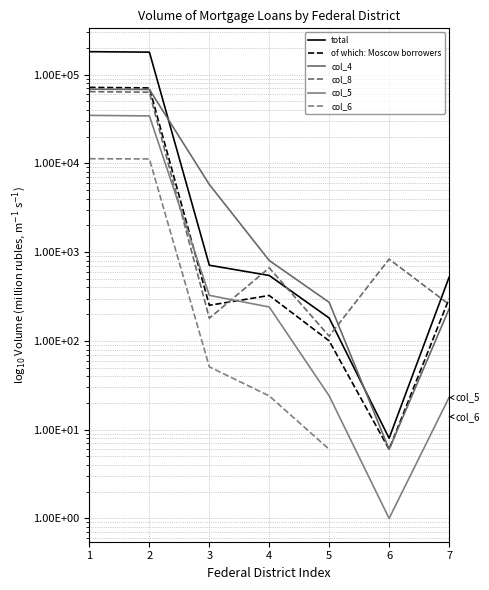

What is the difference between the highest and lowest values at 5?

266.0